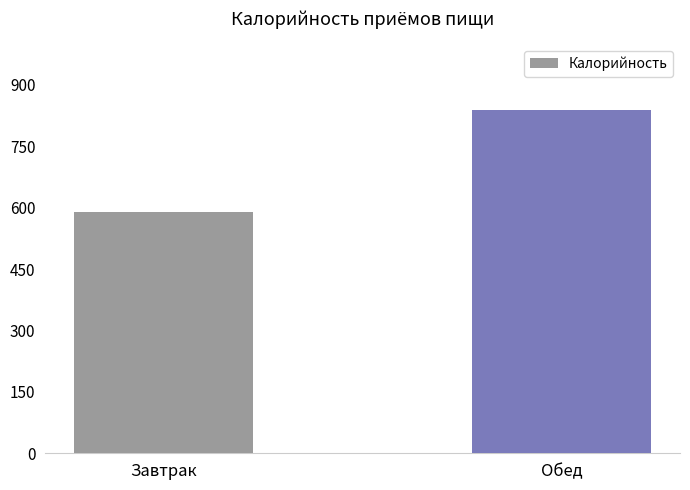

Is it true that the value at Завтрак is 1024?

False